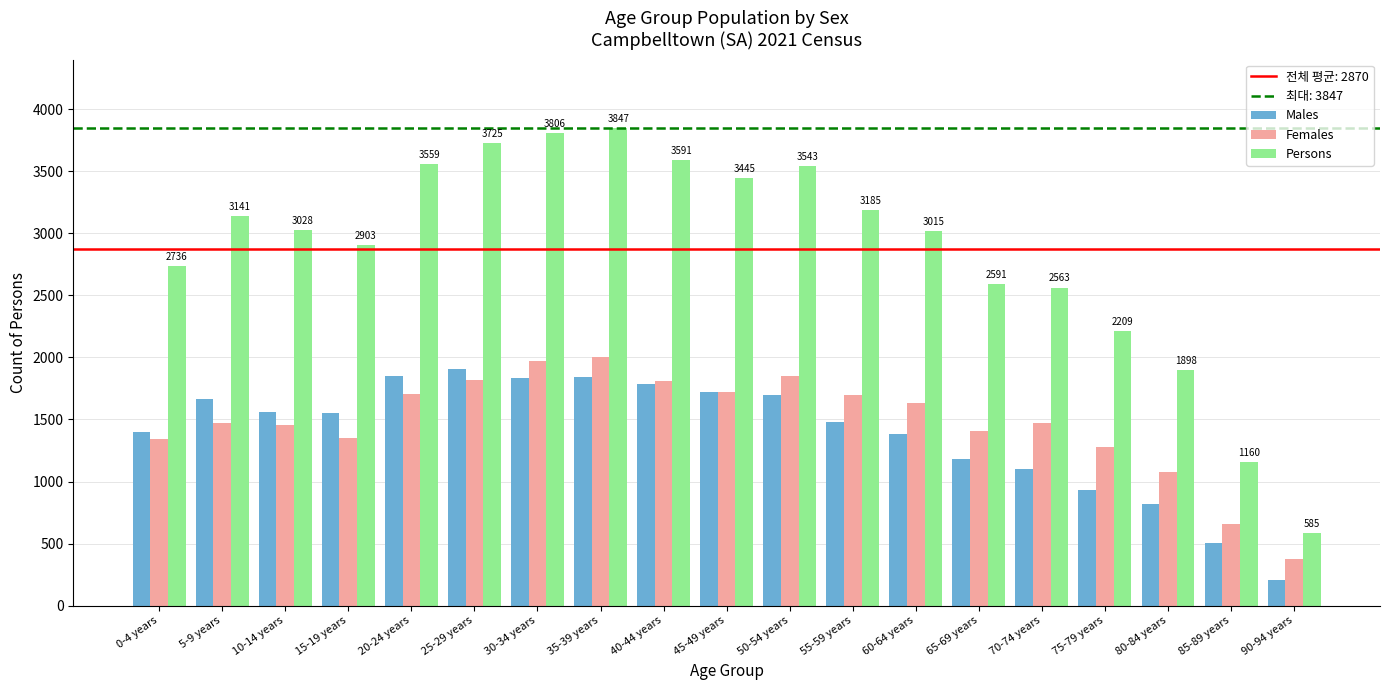

What is the difference between the highest and lowest values at 60-64 years?

1631